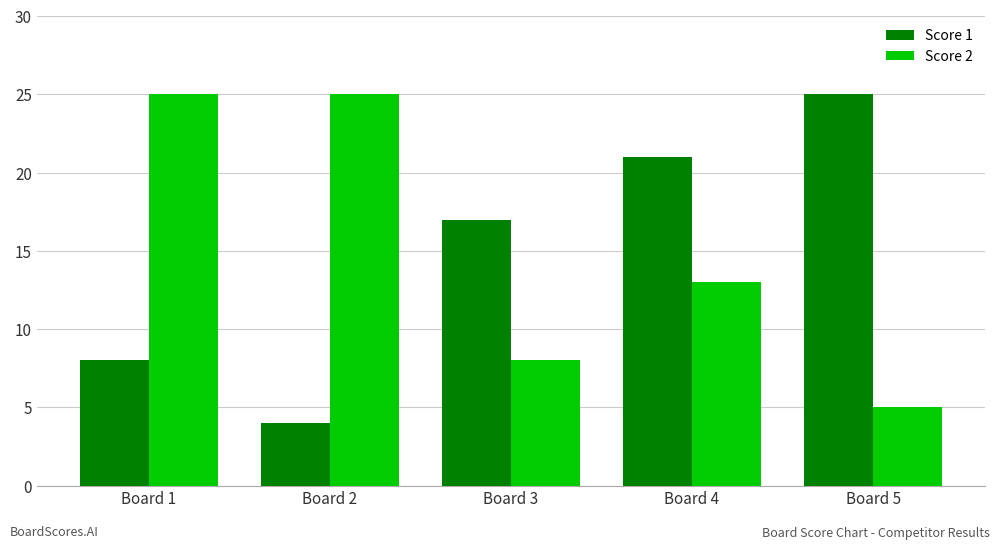

Count the number of categories in the chart.

5